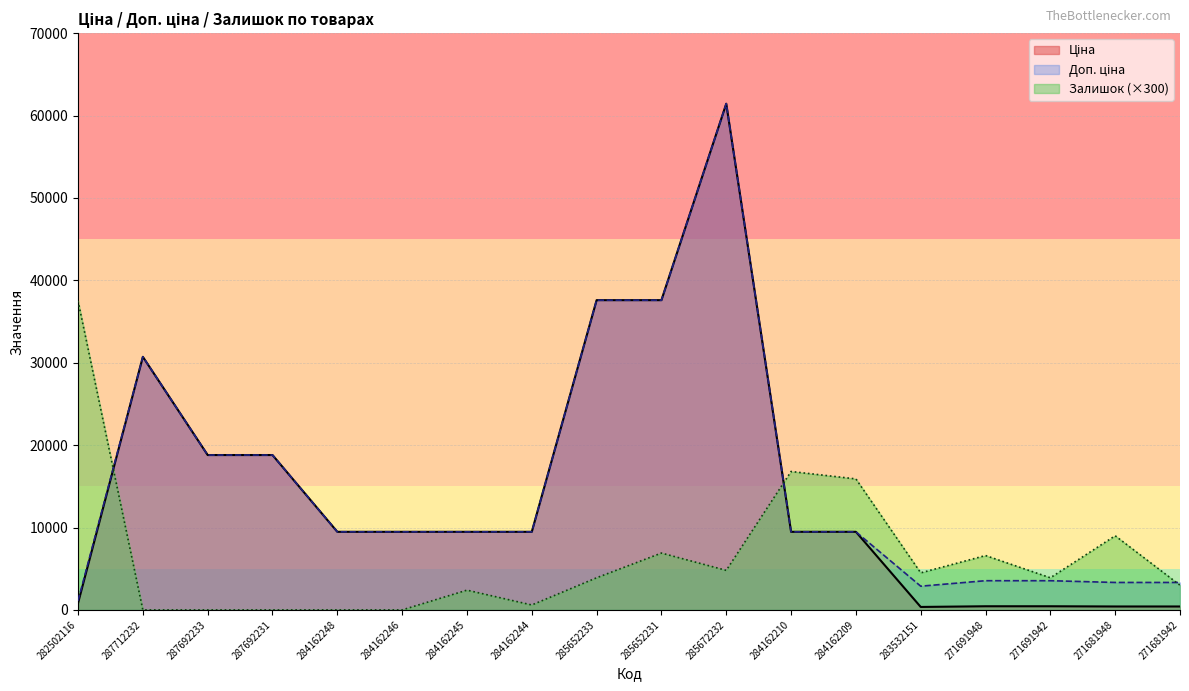

Between 282502116 and 287692231, which is larger?

287692231